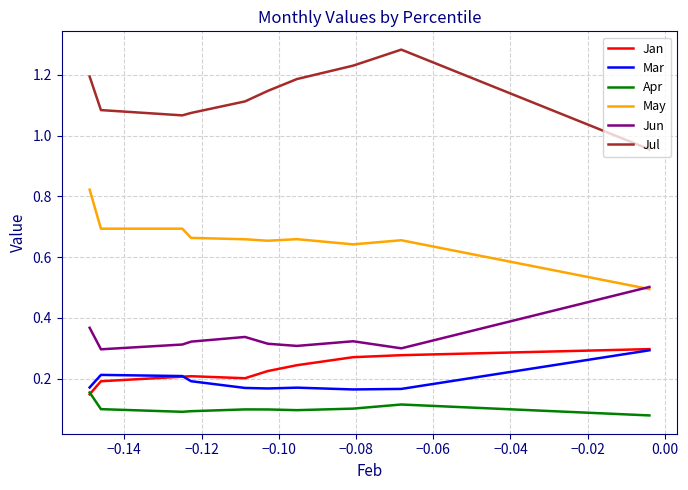

In Jan, how many points are higher than both neighbors (excluding endpoints)?

1